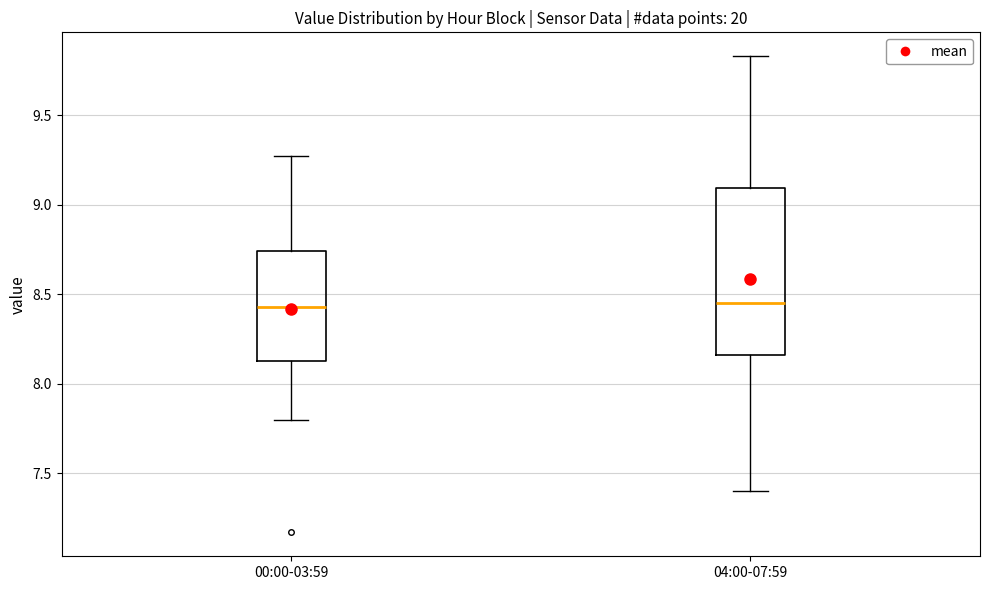

Comparing the boxes themselves (not the whiskers), which one is the tallest?

04:00-07:59